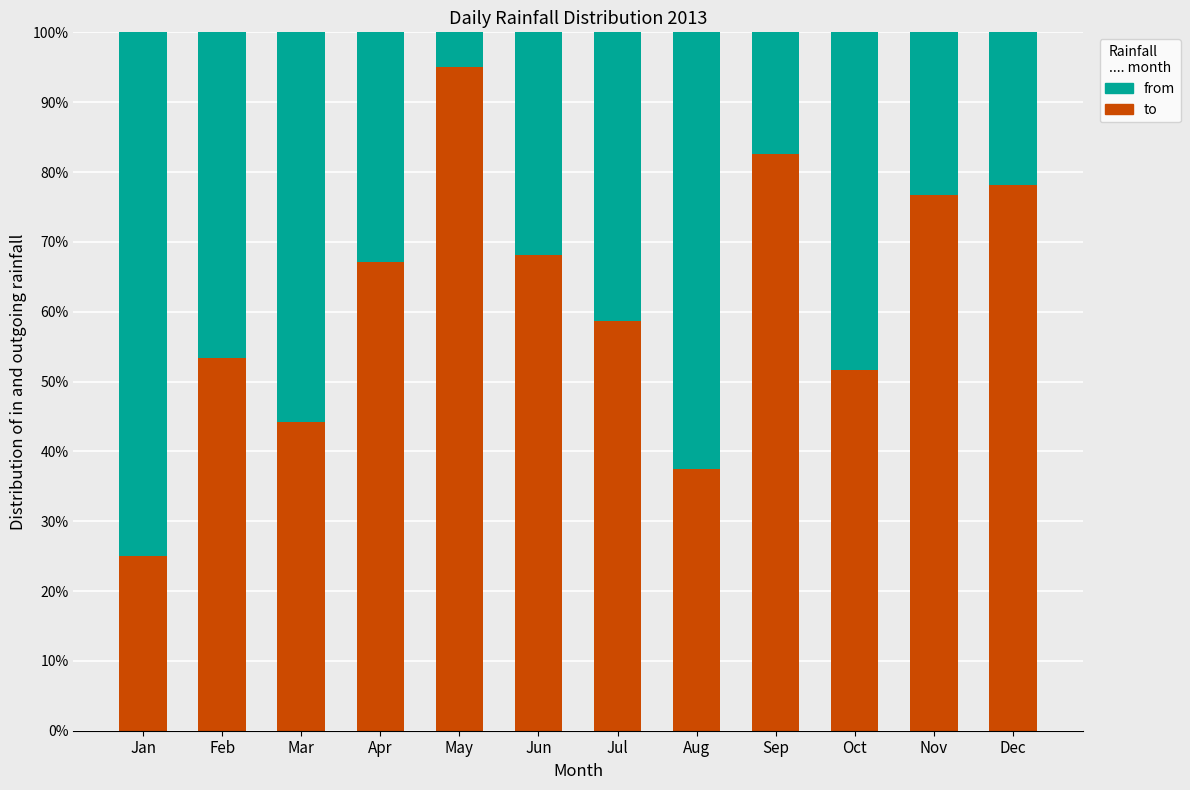

True or false: to has a value of 51.6 at Oct.

True